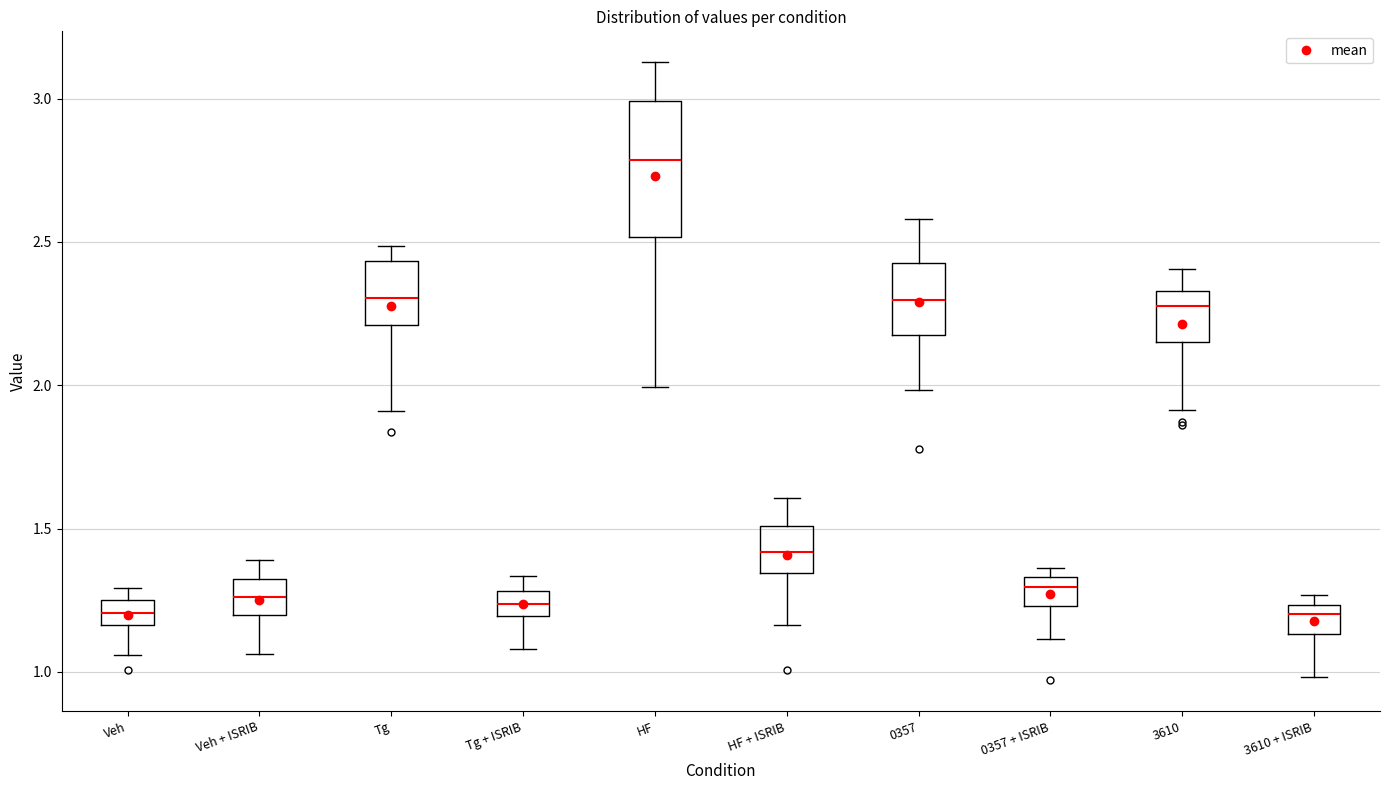

Reading left to right, read every box against the y-axis: the position of its median line, the range the box covers, and the ends of its whiskers. The values are not printed on the chart, so give them approximately, as read against the axis.

Veh: median 1.20, box 1.15 to 1.25, whiskers 1.05 to 1.30
Veh + ISRIB: median 1.25, box 1.20 to 1.35, whiskers 1.05 to 1.40
Tg: median 2.30, box 2.20 to 2.45, whiskers 1.90 to 2.50
Tg + ISRIB: median 1.25, box 1.20 to 1.30, whiskers 1.10 to 1.35
HF: median 2.80, box 2.50 to 3.00, whiskers 2.00 to 3.15
HF + ISRIB: median 1.40, box 1.35 to 1.50, whiskers 1.15 to 1.60
0357: median 2.30, box 2.20 to 2.45, whiskers 2.00 to 2.60
0357 + ISRIB: median 1.30, box 1.25 to 1.35, whiskers 1.10 to 1.35 (just above the box's upper edge)
3610: median 2.30, box 2.15 to 2.35, whiskers 1.90 to 2.40
3610 + ISRIB: median 1.20, box 1.15 to 1.25, whiskers 1.00 to 1.25 (just above the box's upper edge)